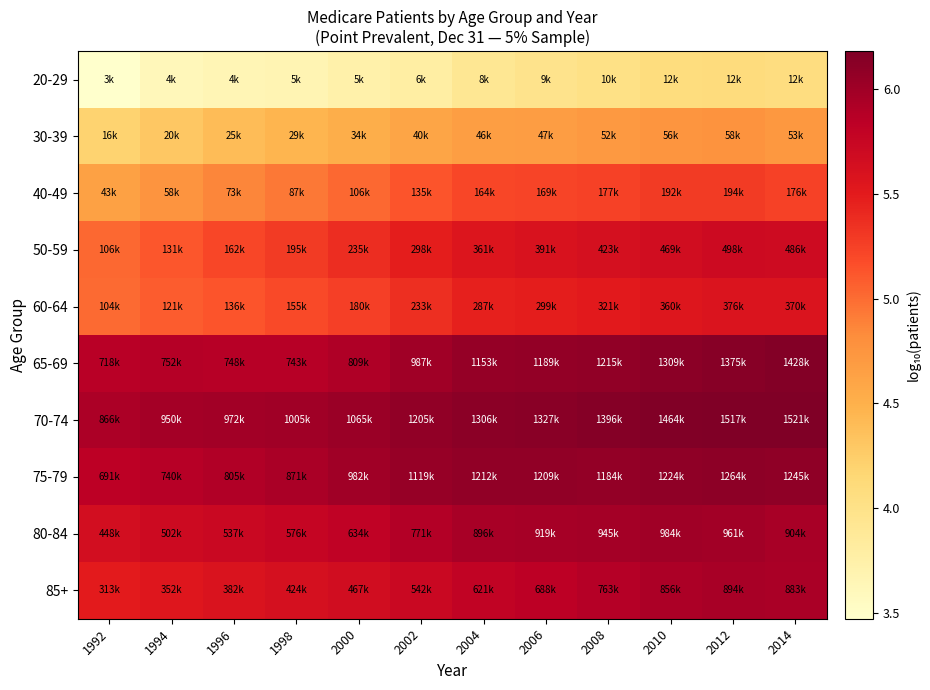

At how many categories does at least one series exceed 5?

12